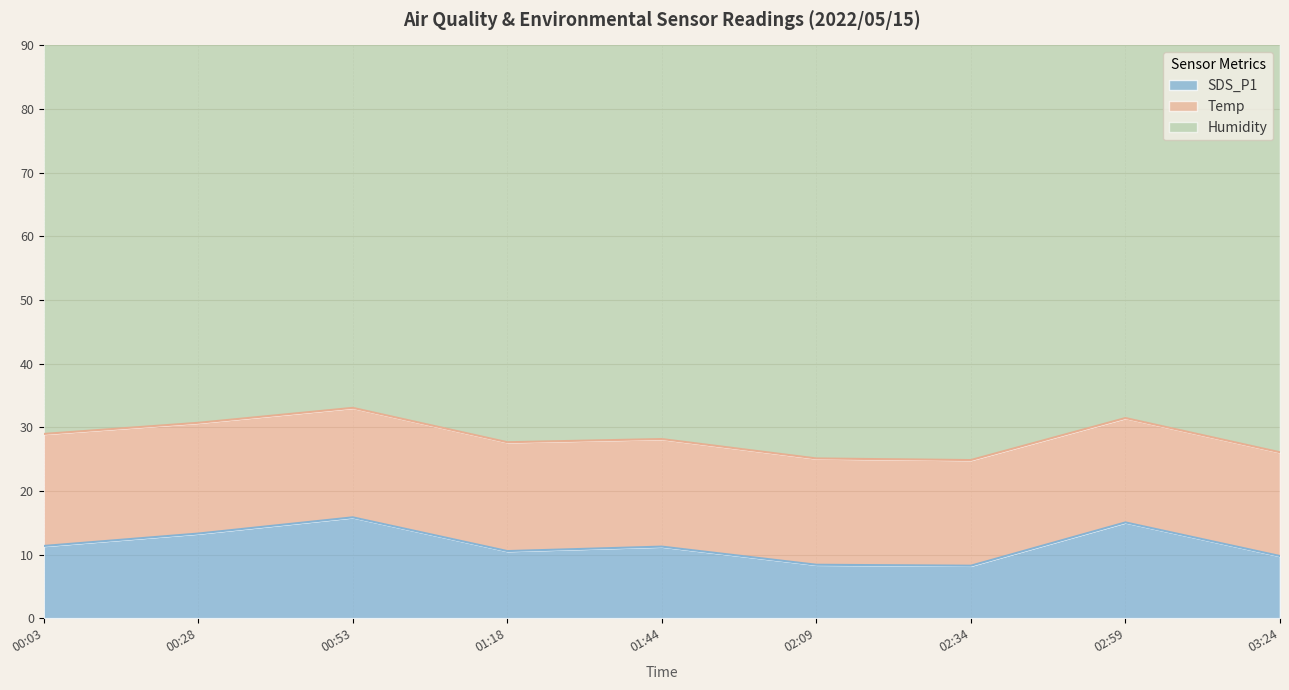

The Humidity series shows 99.4 at 00:03. True or false?

False